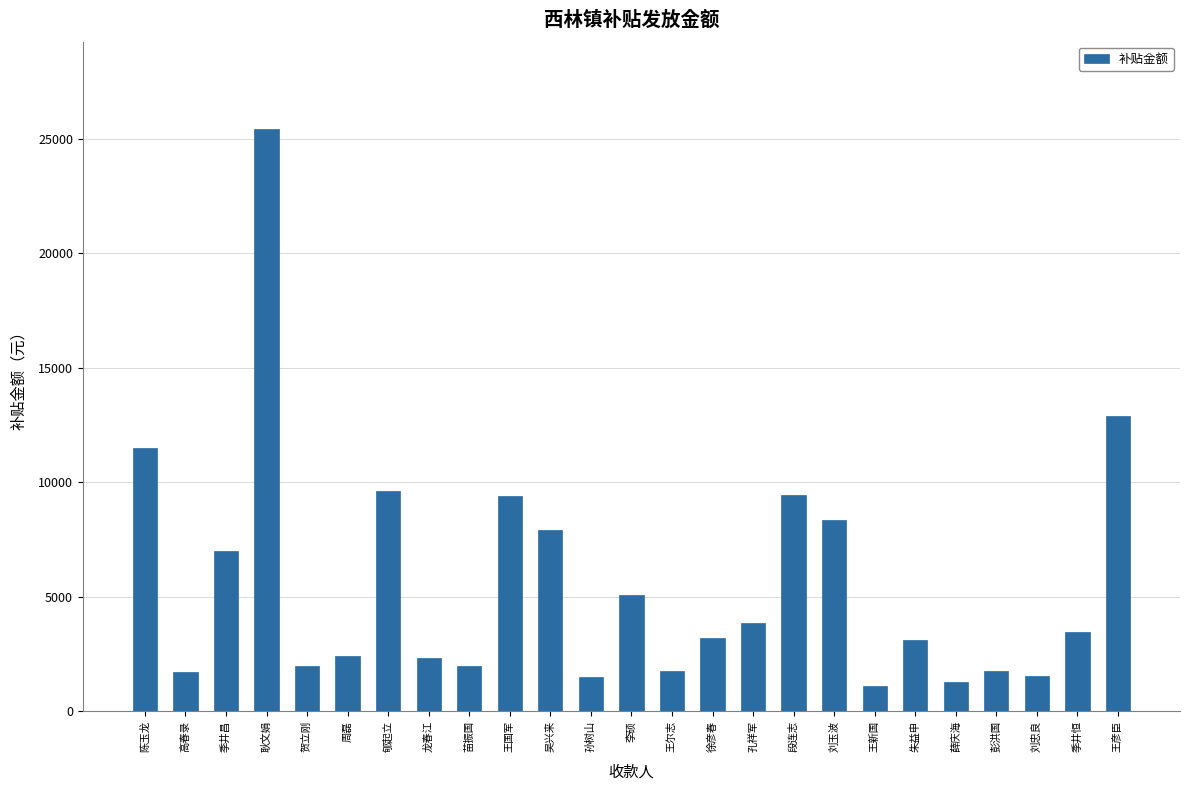

Between 吴兴来 and 孔祥军, which is larger?

吴兴来